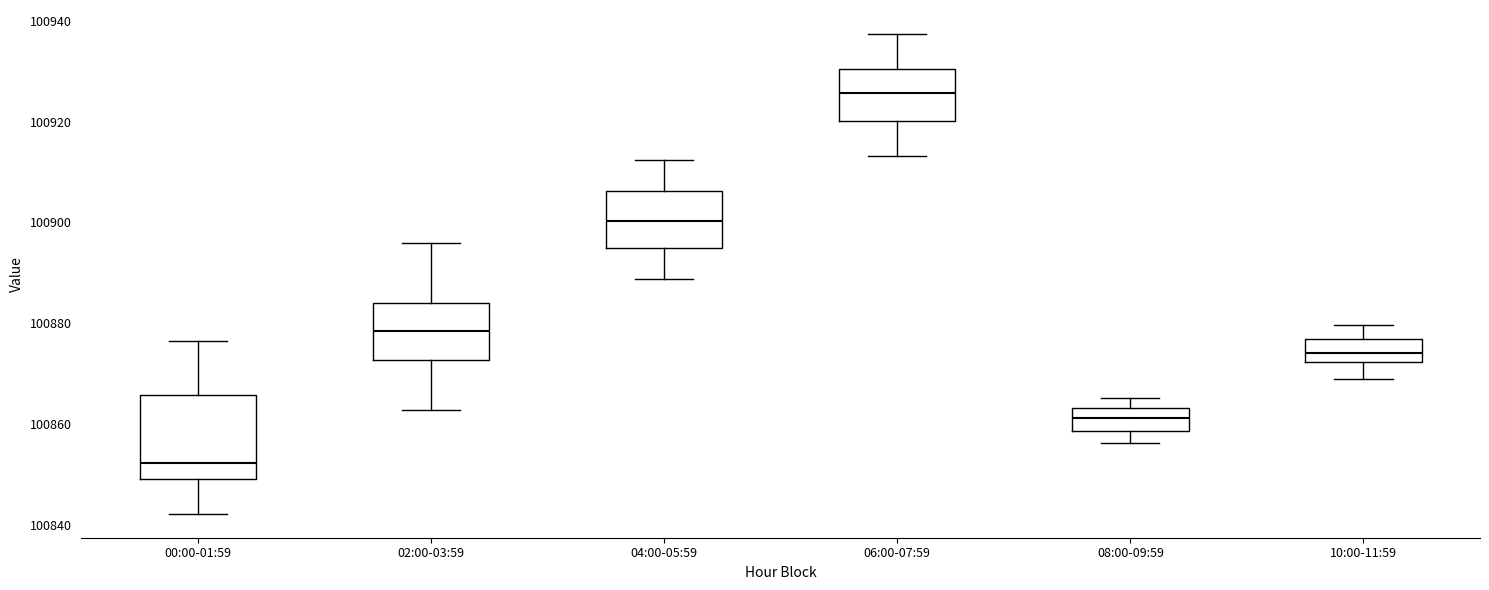

Comparing the boxes themselves (not the whiskers), which one is the tallest?

00:00-01:59